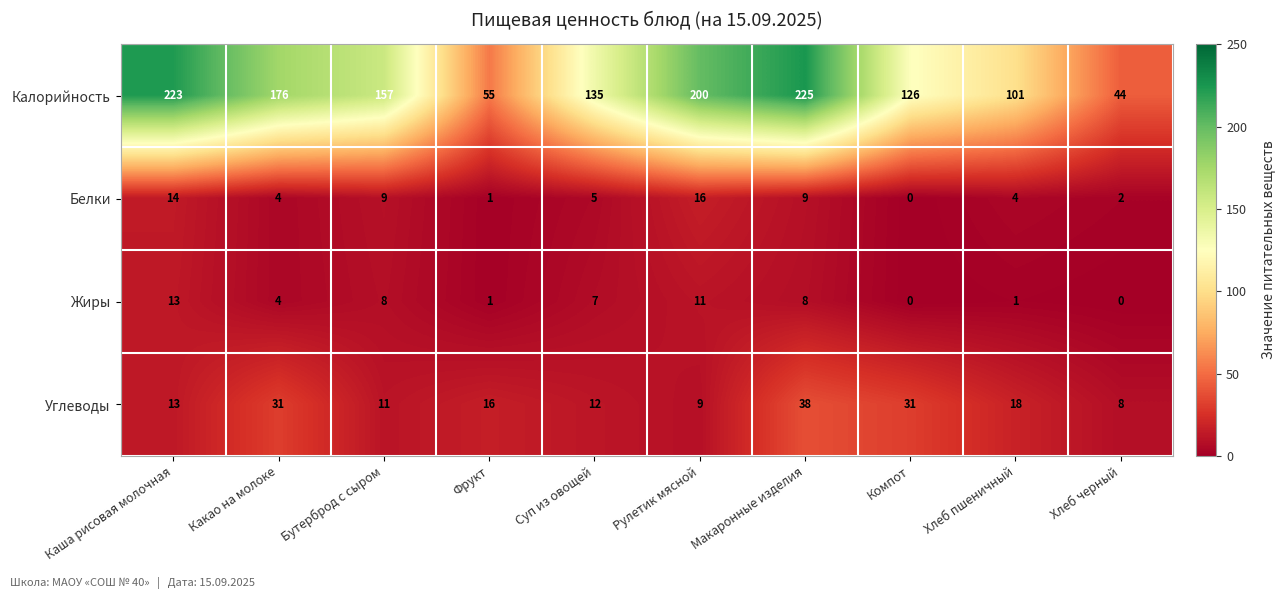

What is the greatest value displayed?

225